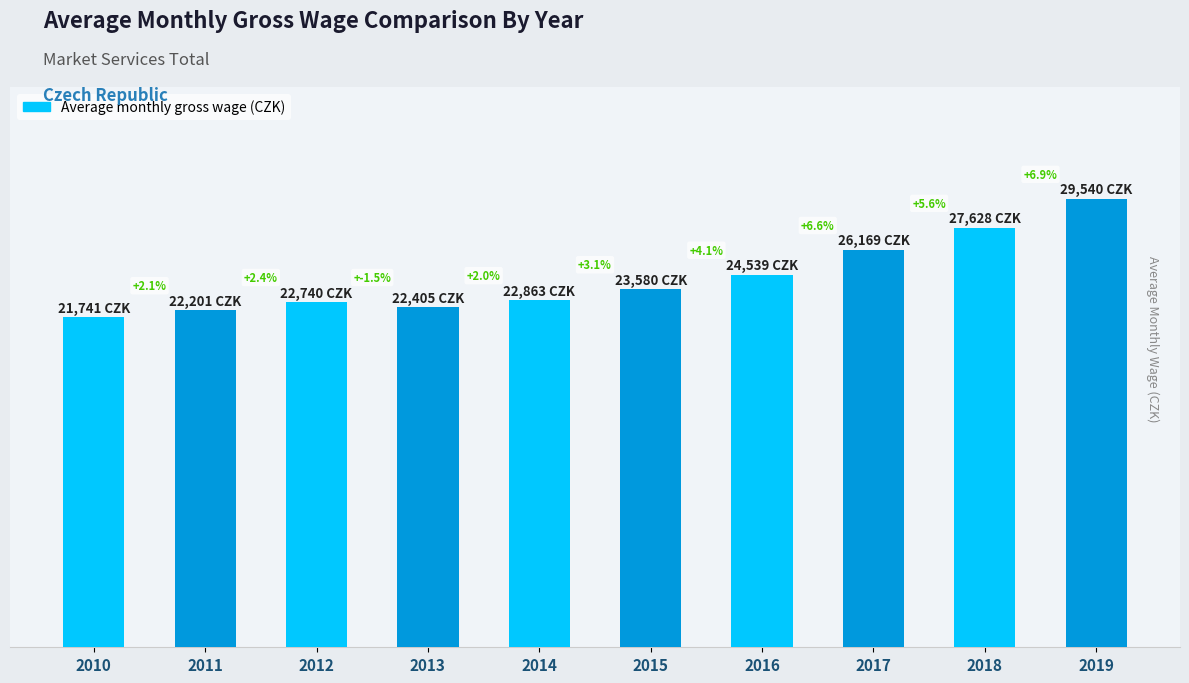

Does the chart contain any negative values?

No